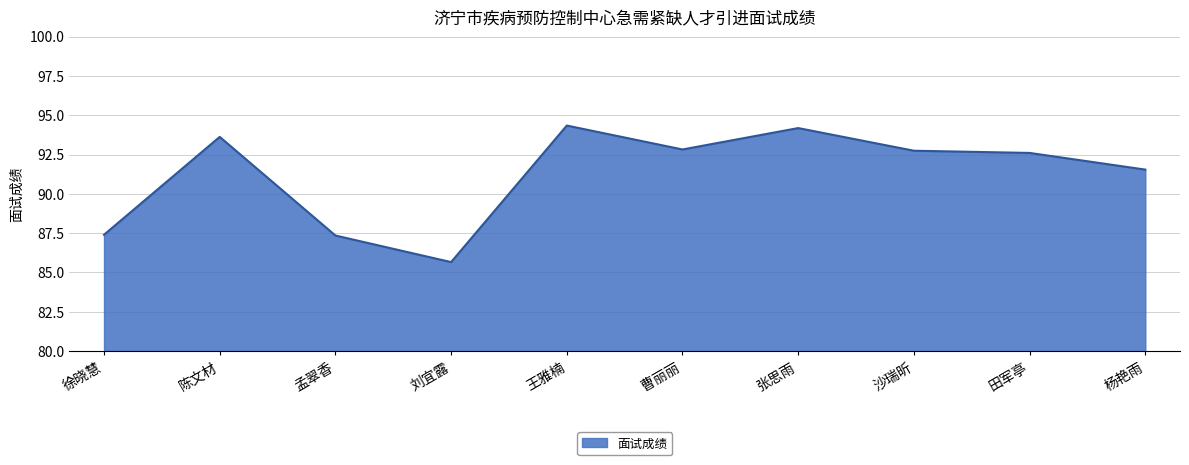

Count the number of data series in this chart.

1